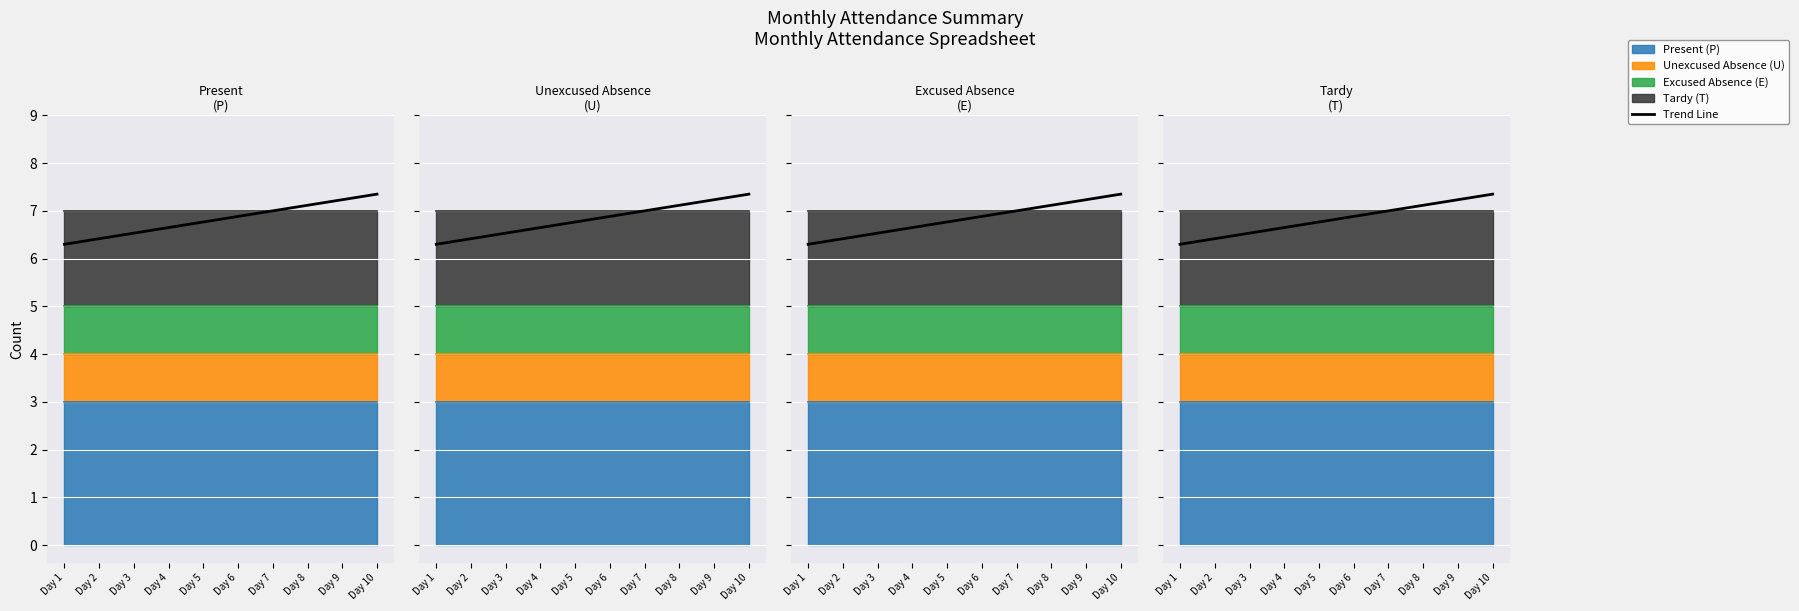

Is it true that the value at Day 5 is 9.8?

False